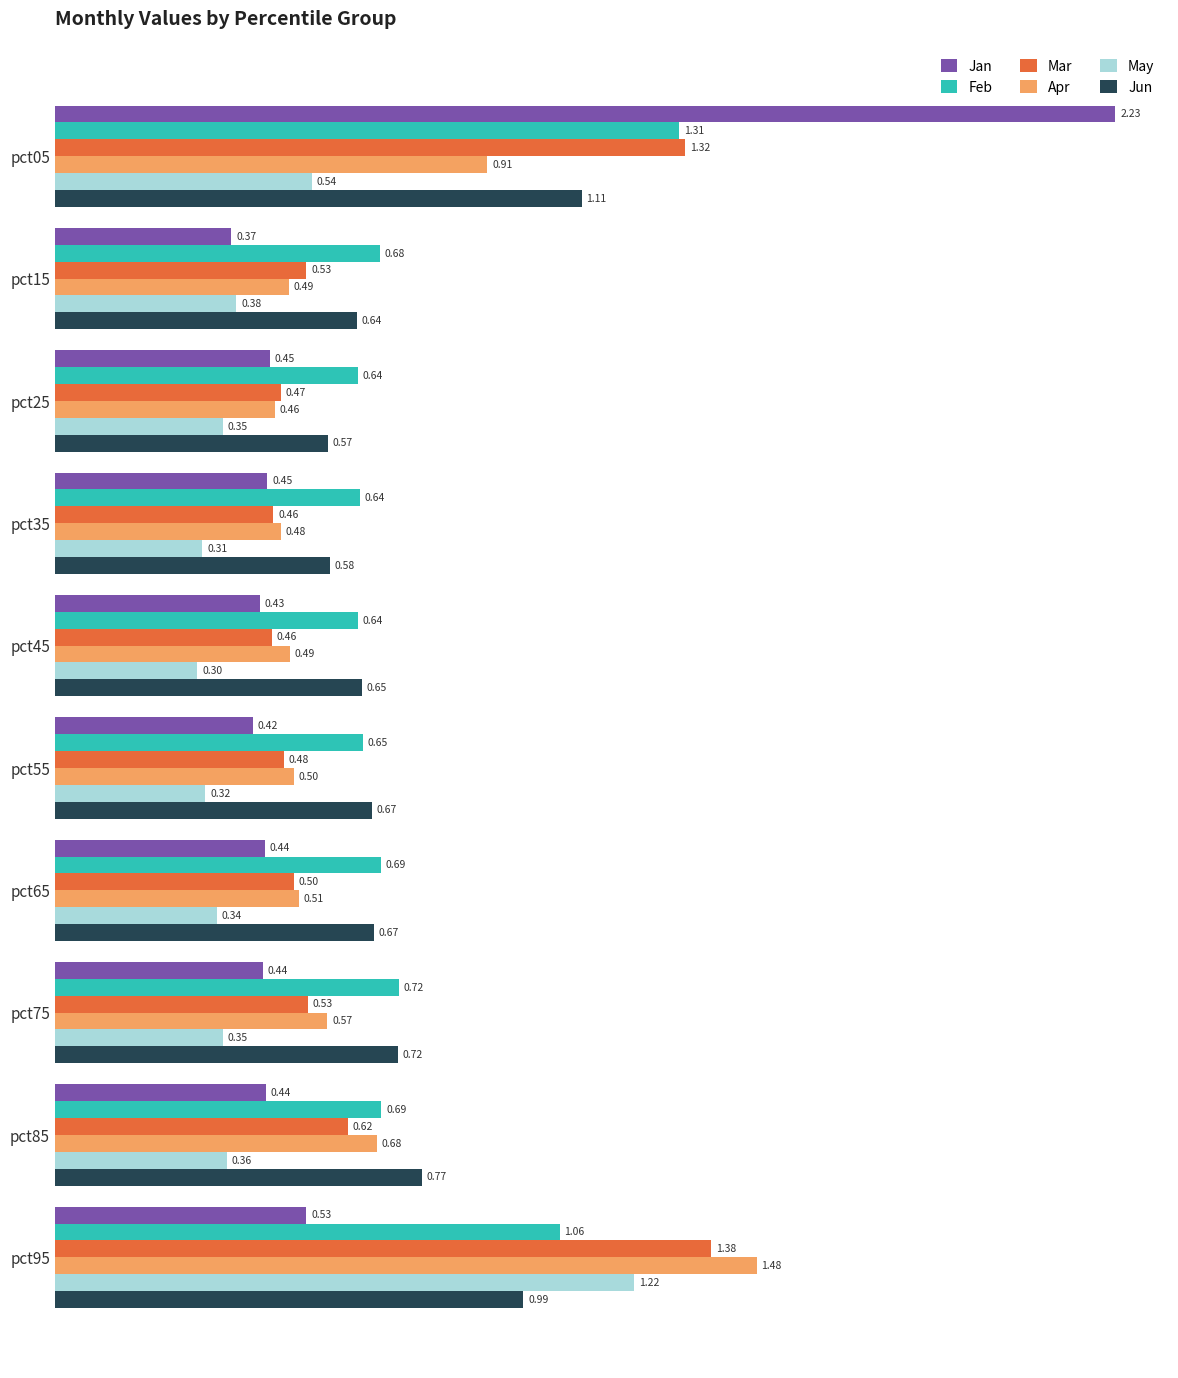

Rank the series by their maximum value, from highest to lowest.

Jan, Apr, Mar, Feb, May, Jun